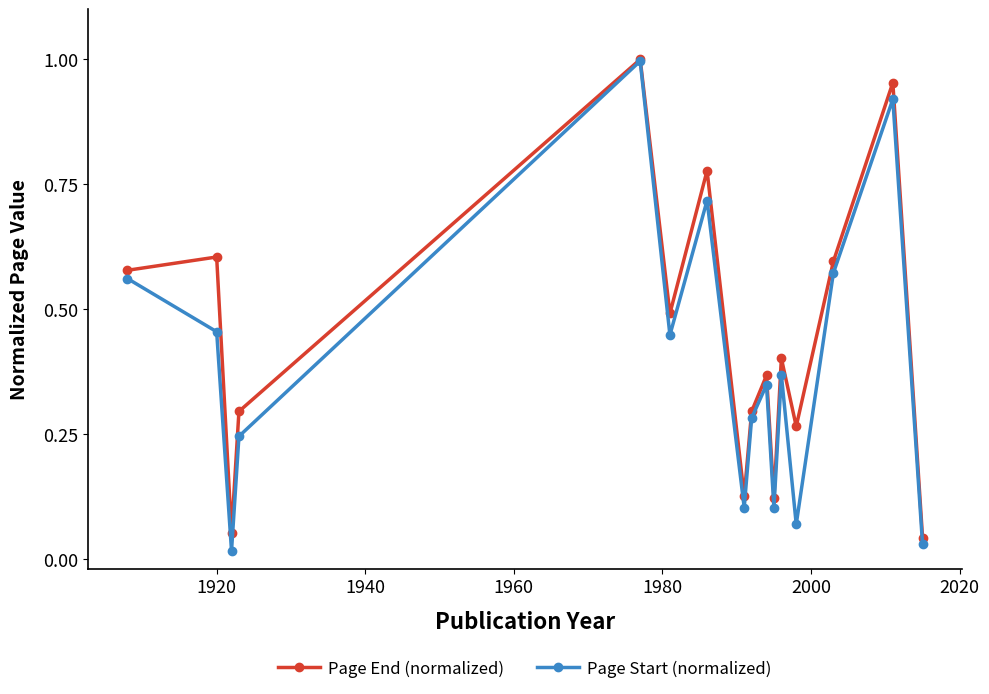

In Page Start (normalized), how many points are lower than both neighbors (excluding endpoints)?

5